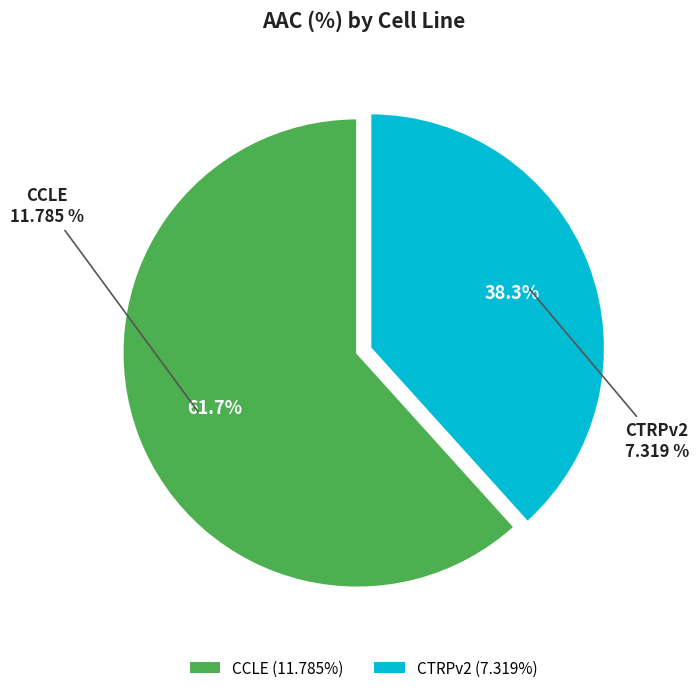

To the nearest percent, what percentage of the pie is CTRPv2?

38%